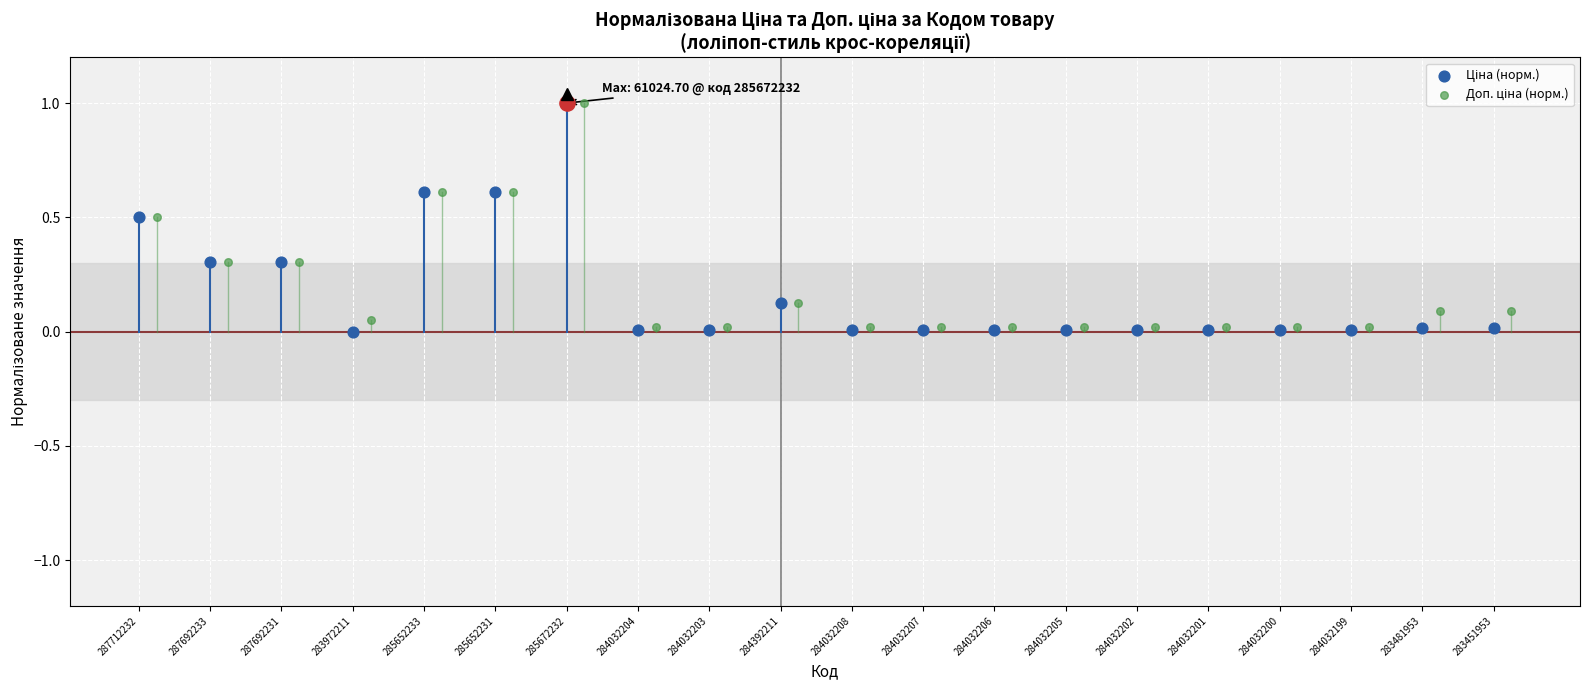

Which series reaches the minimum Y coordinate?

Ціна (норм.)